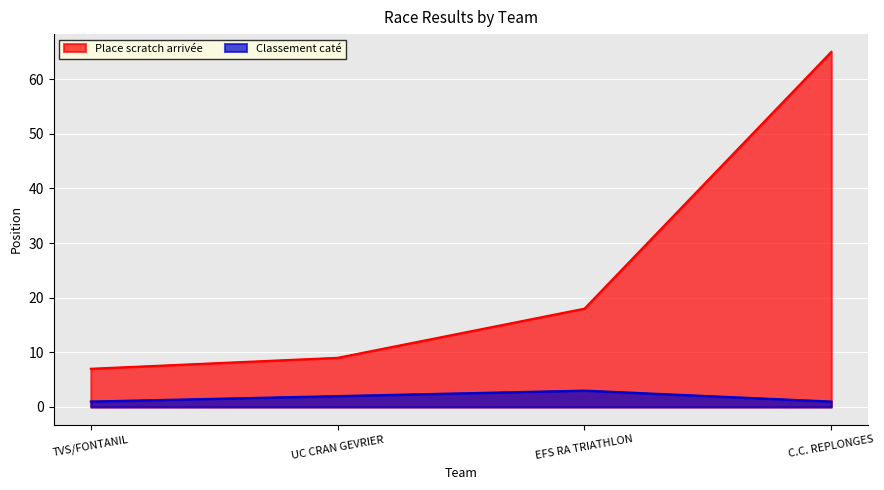

Reading right to left, list all the values displayed in this chart.

Place scratch arrivée: 65	18	9	7
Classement caté: 1	3	2	1